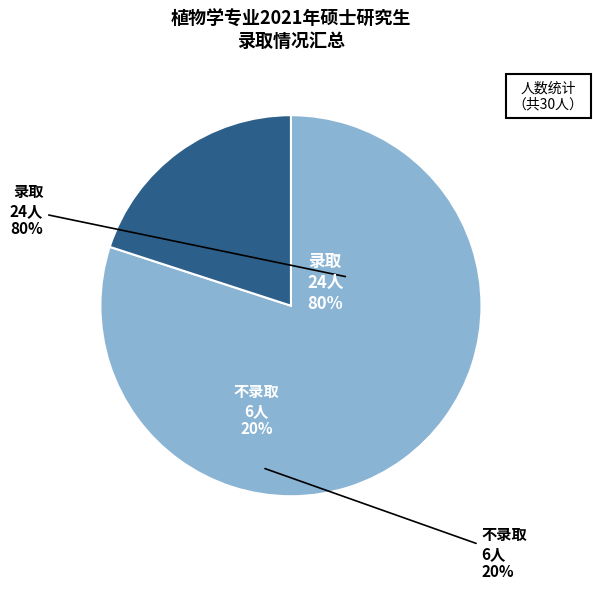

Rank the categories by value from lowest to highest.

不录取, 录取